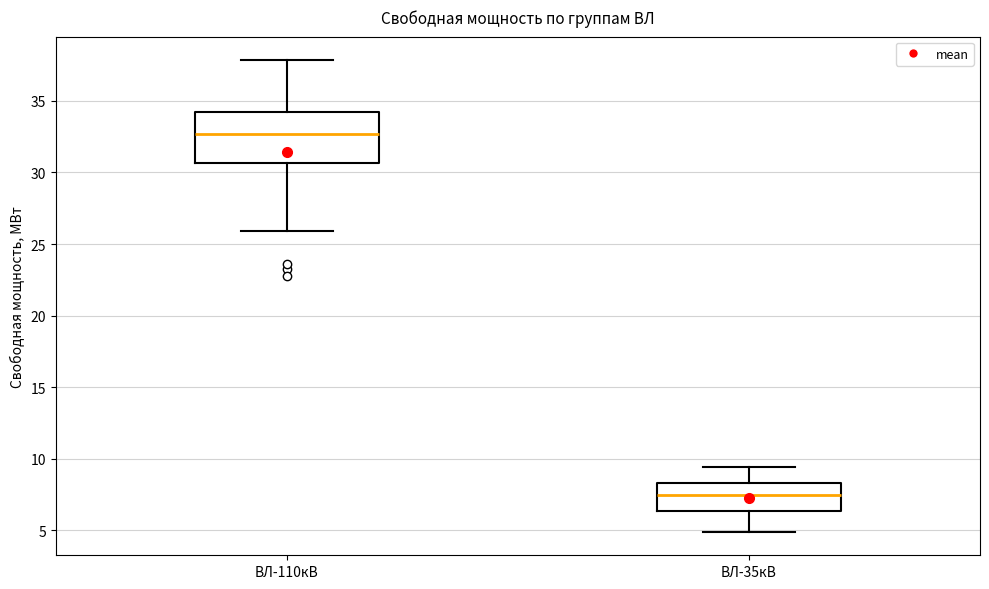

Reading left to right, transcribe this box plot: for each box, give where its median line is, the range the box spans, and where its two whiskers end, as read against the y-axis. The values are not printed on the chart, so give them approximately, as read against the axis.

ВЛ-110кВ: median 32.5, box 30.5 to 34.0, whiskers 26.0 to 38.0
ВЛ-35кВ: median 7.5, box 6.5 to 8.5, whiskers 5.0 to 9.5